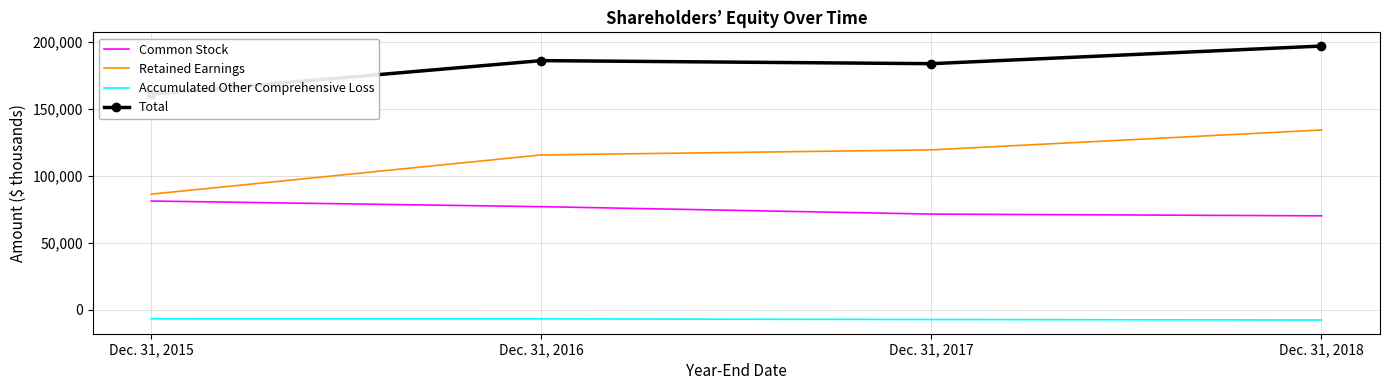

Which series has the largest total across all categories?

Total